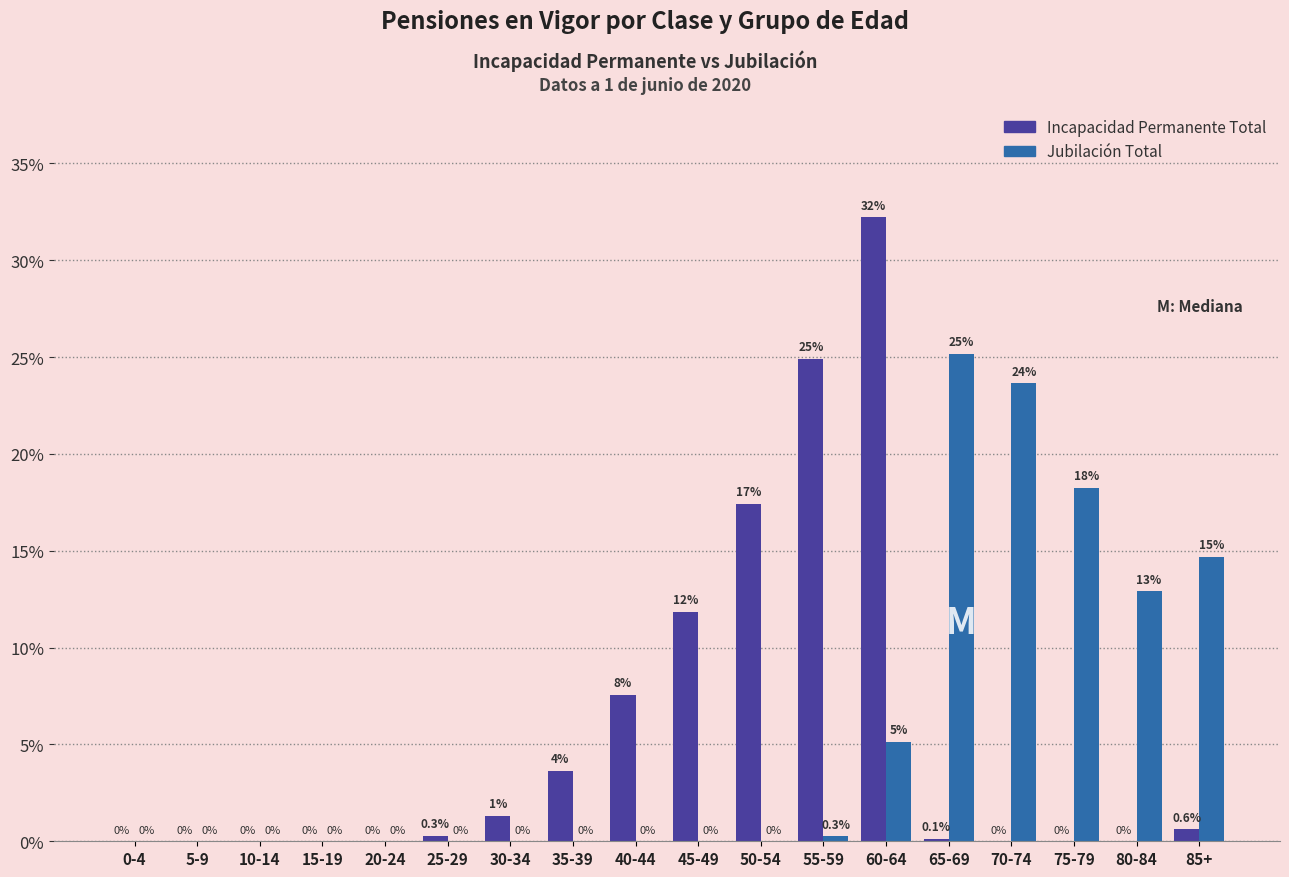

At which label does Jubilación Total reach its peak?

65-69